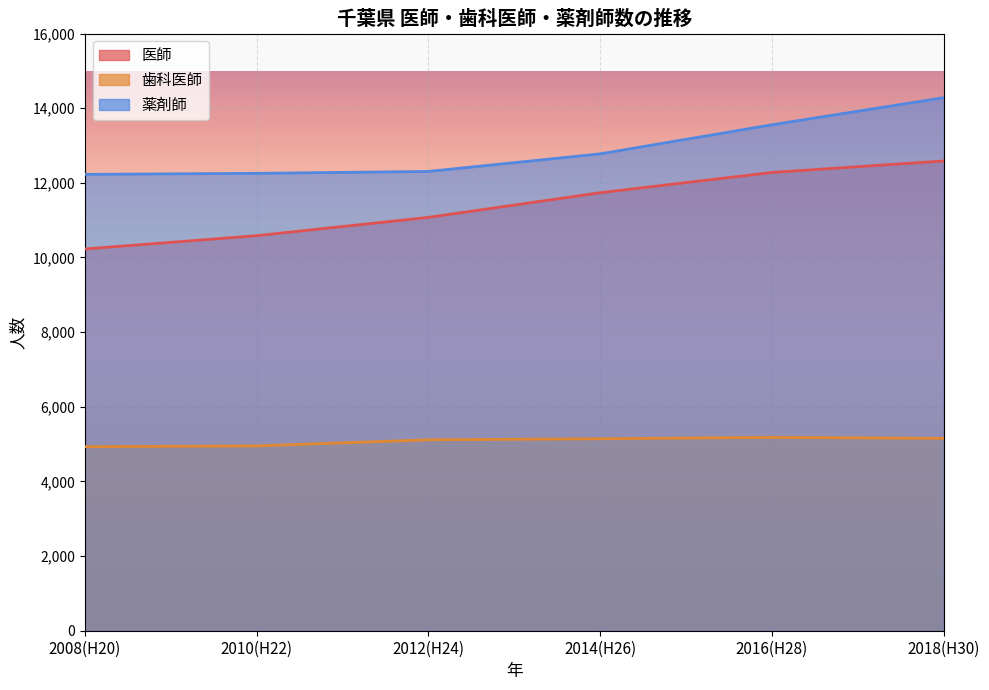

What is the approximate value of 医師 at 2018(H30)?

12586